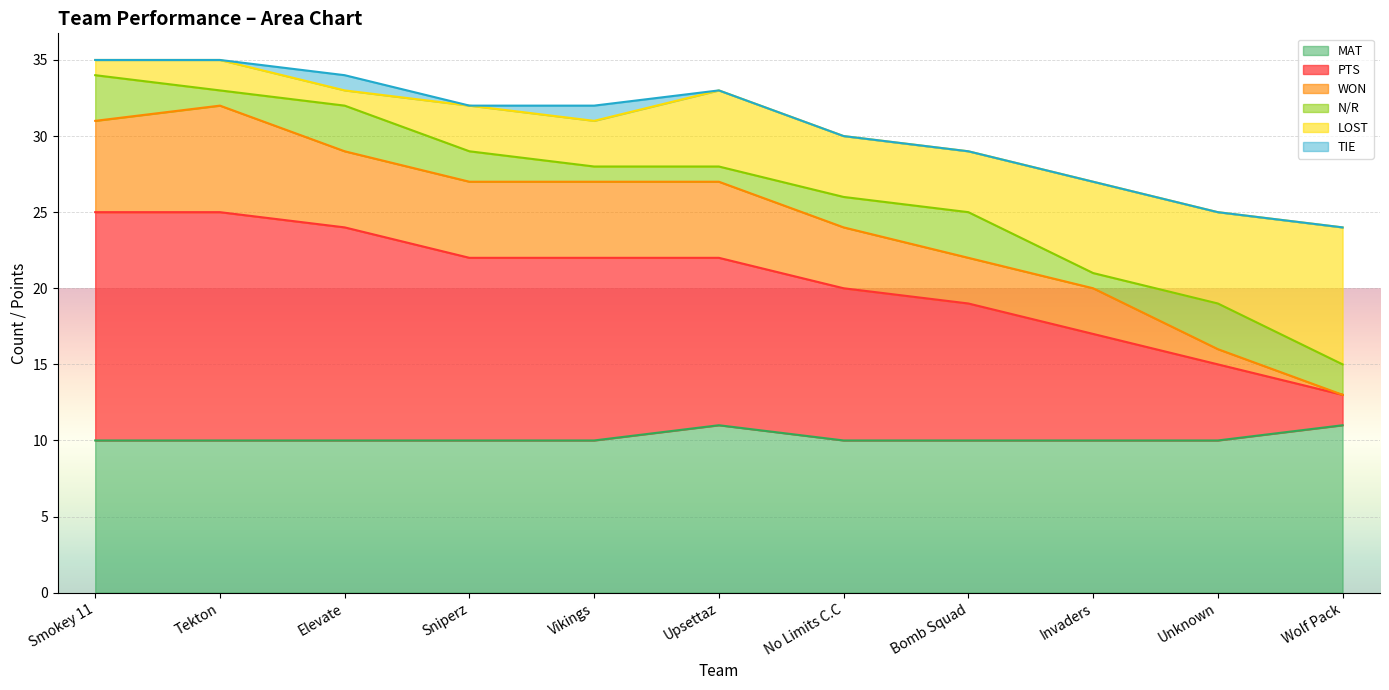

The value of MAT at Bomb Squad is 10. True or false?

True